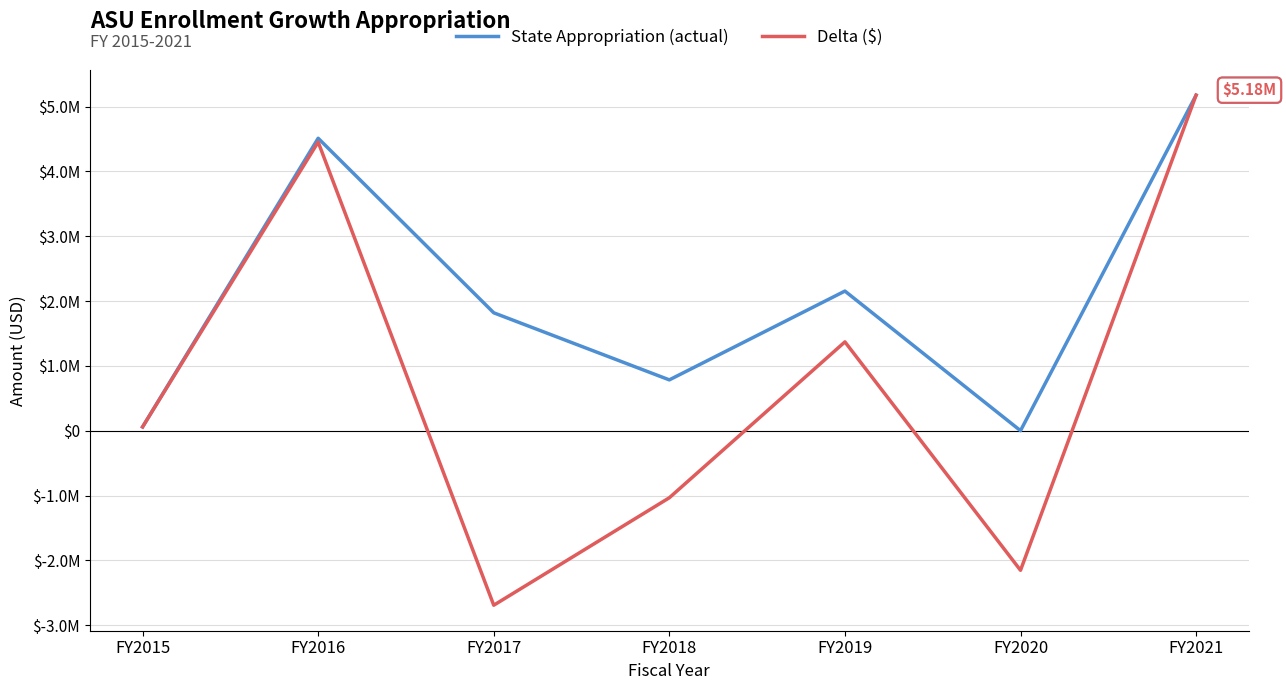

What are all the series names shown in the legend?

State Appropriation (actual), Delta ($)